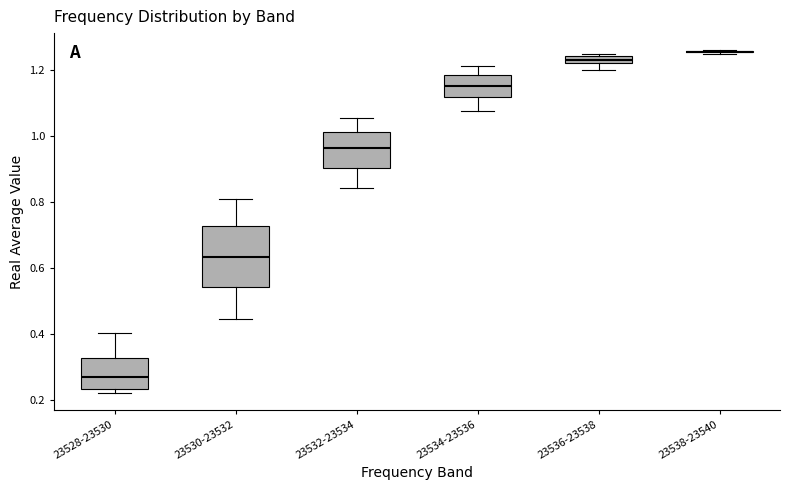

Where is the lower edge of the box for 23528-23530 on the y-axis? The values are not printed on the chart, so give them approximately, as read against the axis.

0.24